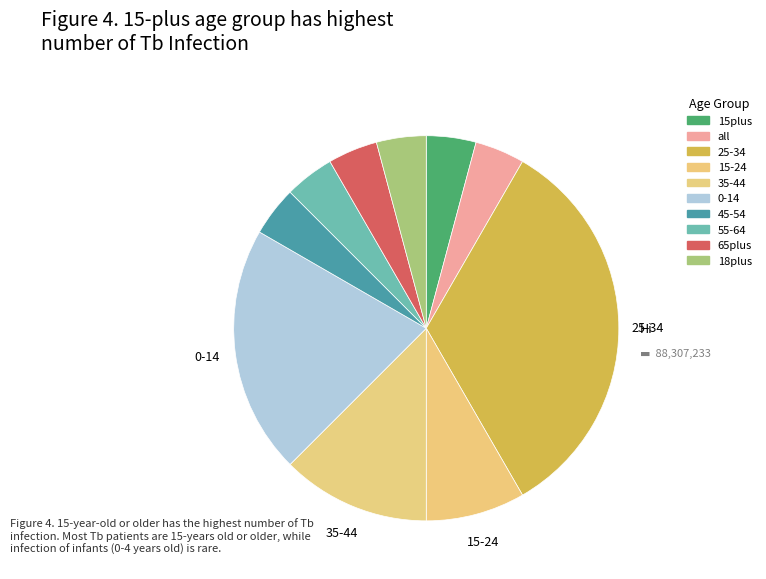

How many slices are in this pie chart?

10